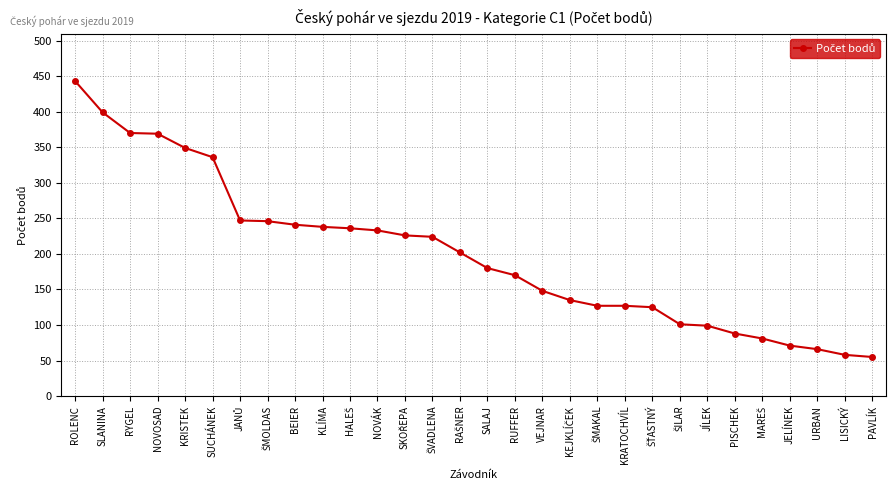

The value at RYGEL is 122. True or false?

False